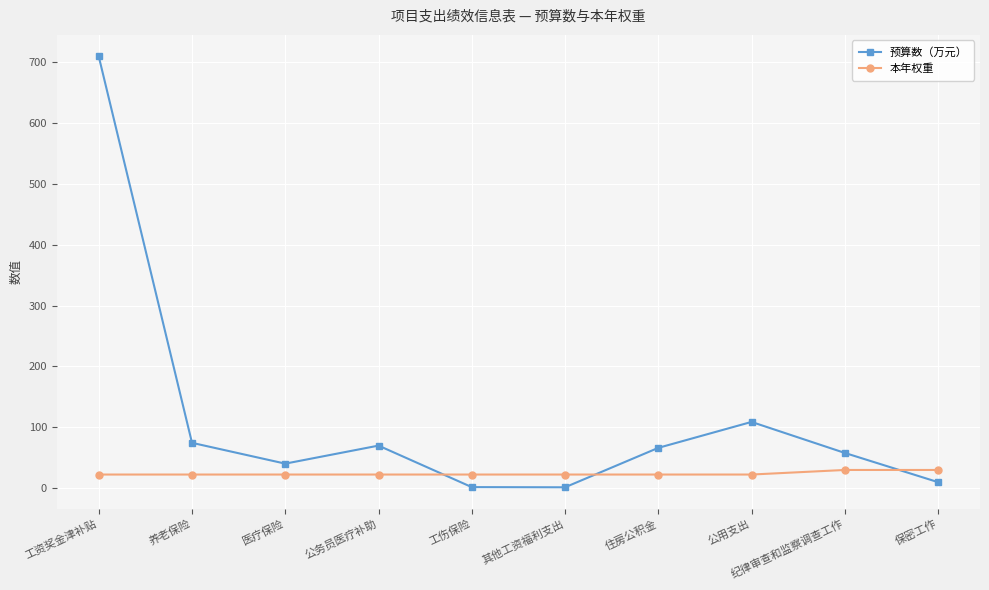

What is the label of the 10th point from the right?

工资奖金津补贴